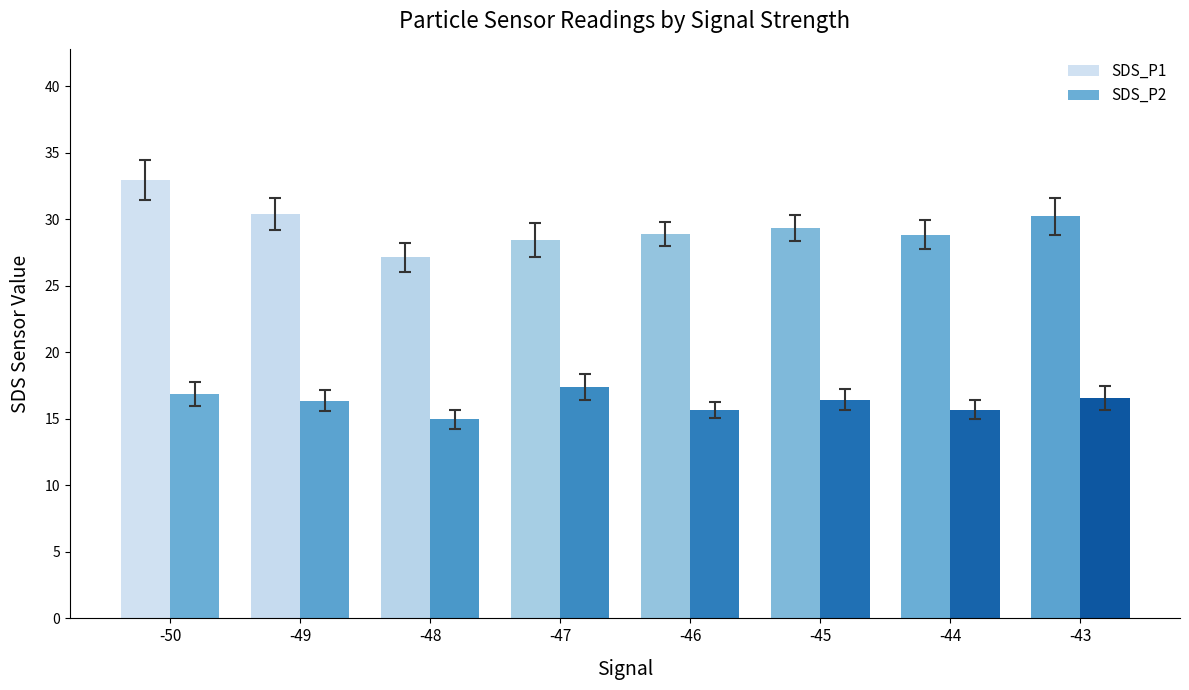

What is the lowest value of the SDS_P2 series?

15.0